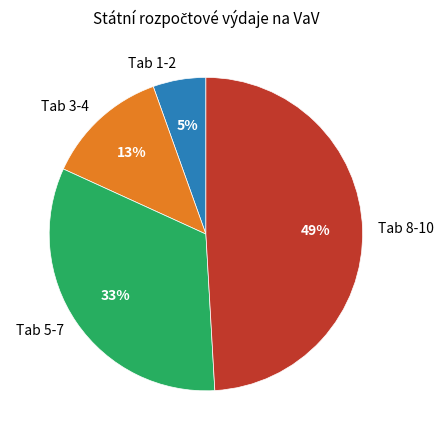

Is it true that Tab 3-4 is 26% of the pie?

False